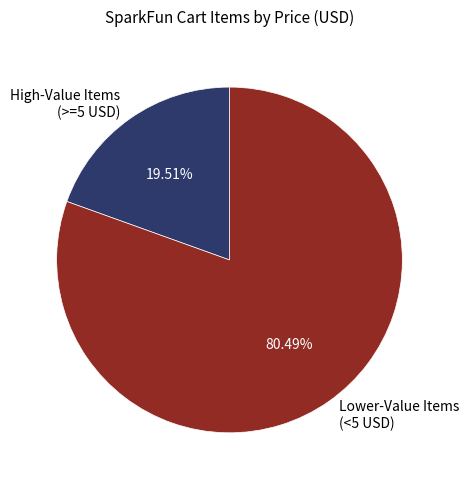

Is the sum of High-Value Items (>=5 USD) and Lower-Value Items (<5 USD) greater than half?

Yes